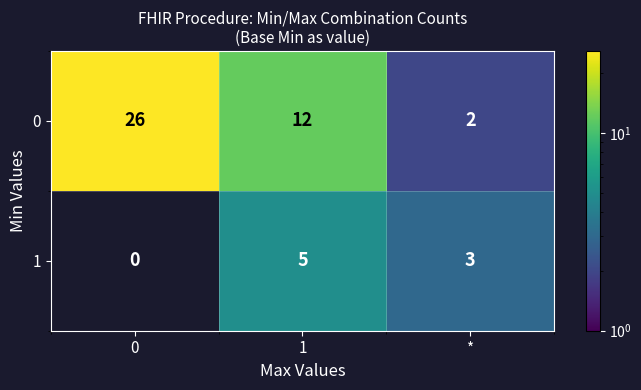

How many 0 values are between 2 and 26?

3